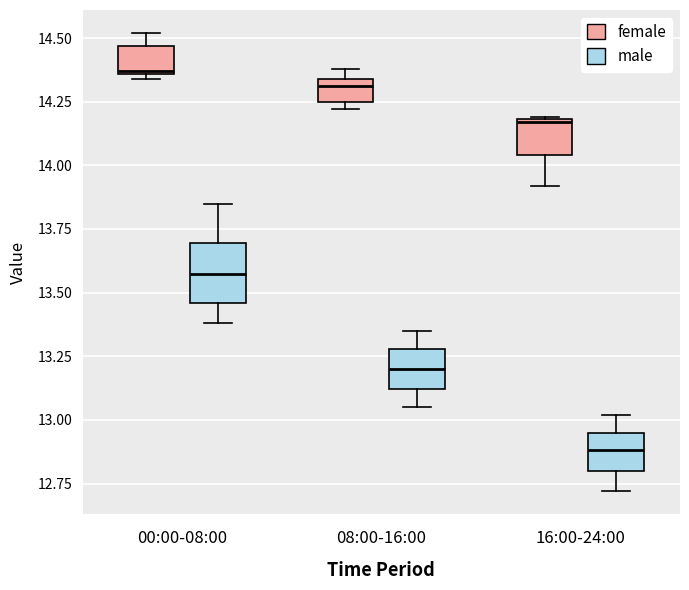

Where does the upper whisker of the box for 00:00-08:00 (male) end on the y-axis? The values are not printed on the chart, so give them approximately, as read against the axis.

13.85